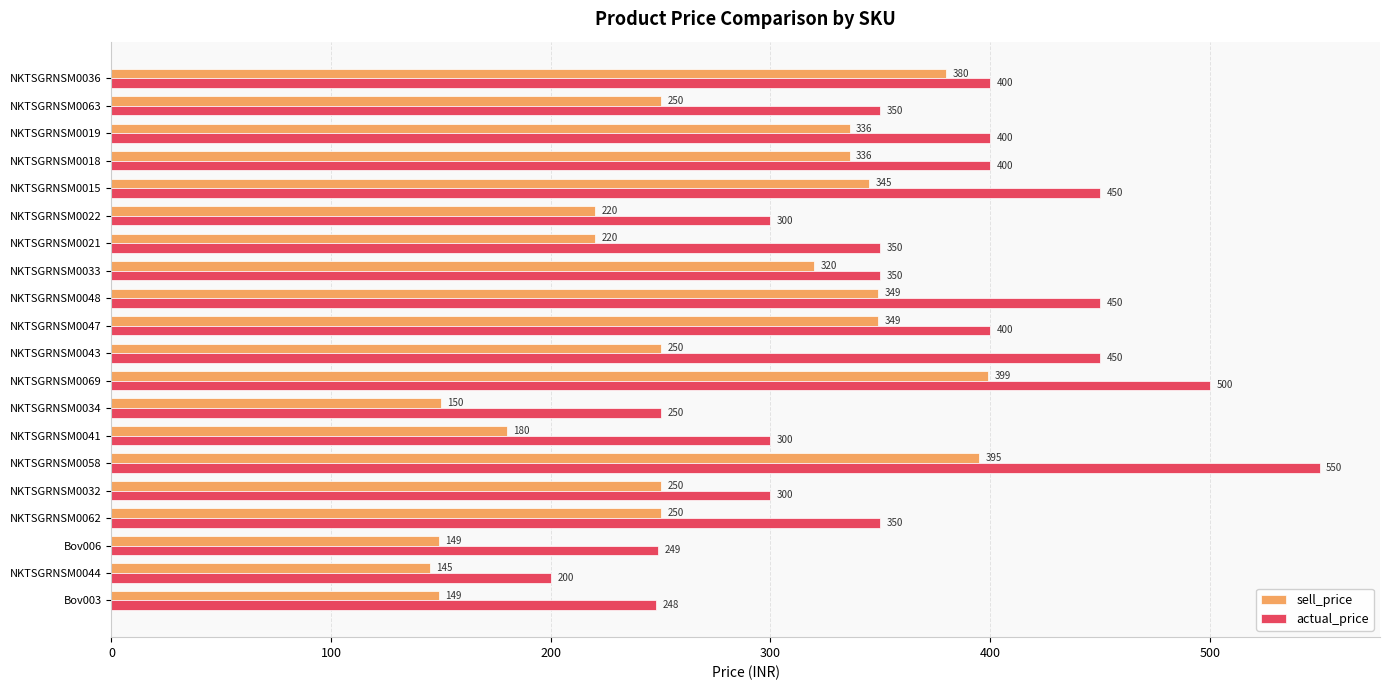

Rank the series by their maximum value, from highest to lowest.

actual_price, sell_price